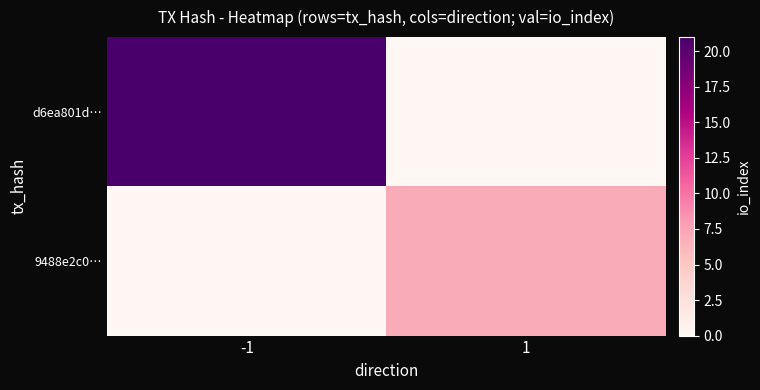

Which series has the widest spread of values?

d6ea801d…